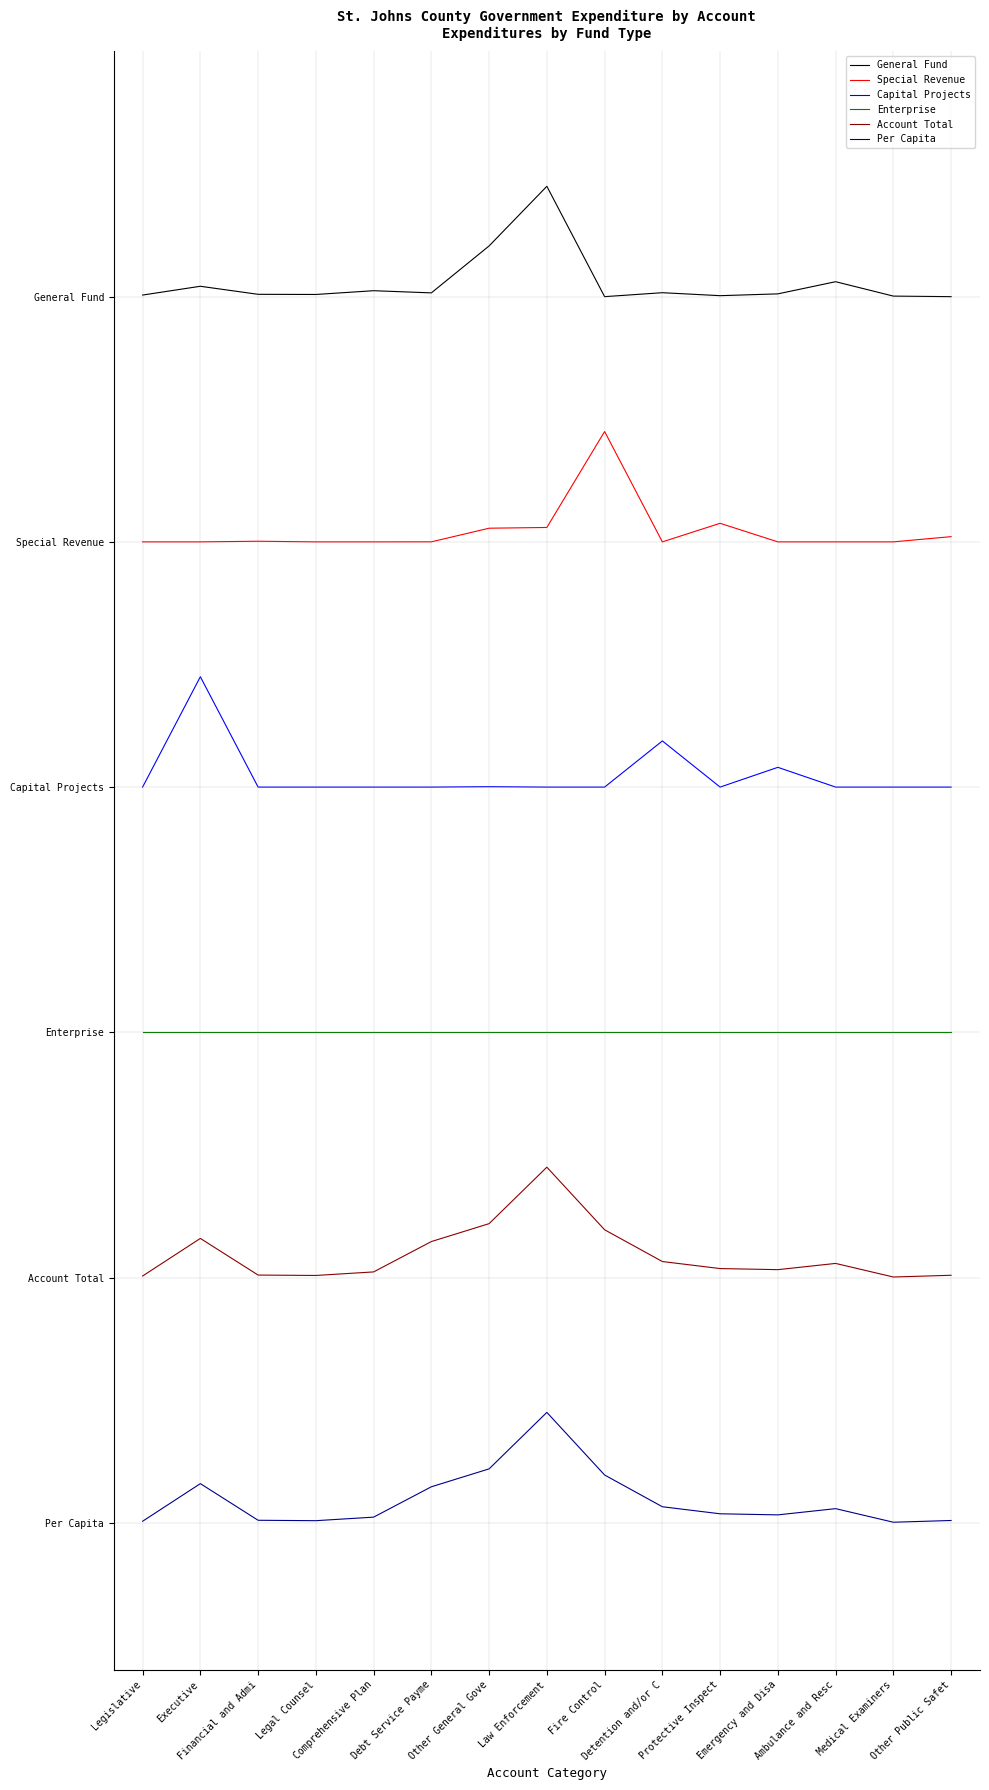

What are all the series names shown in the legend?

General Fund, Special Revenue, Capital Projects, Enterprise, Account Total, Per Capita